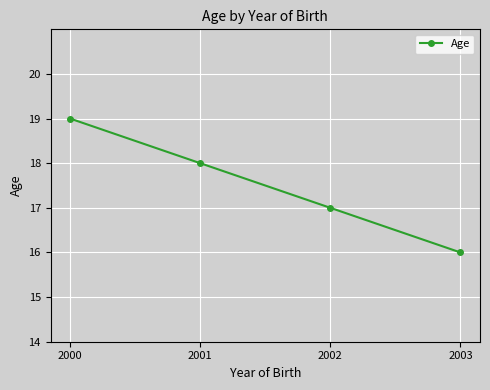

How many values are between 17 and 19?

3